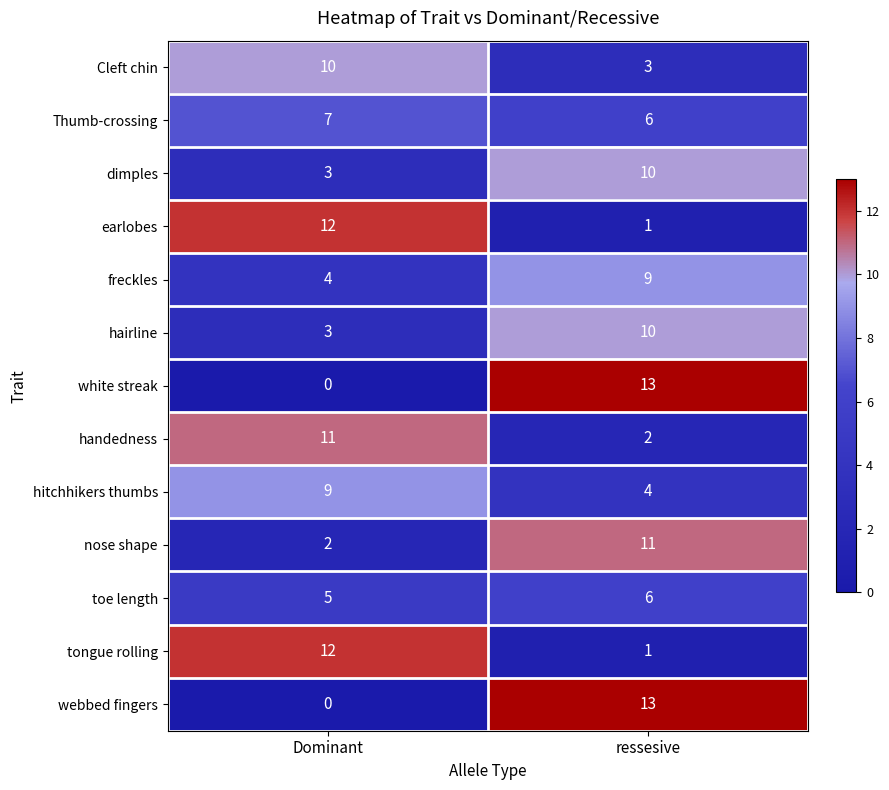

At which label is dimples closest to 6?

Dominant